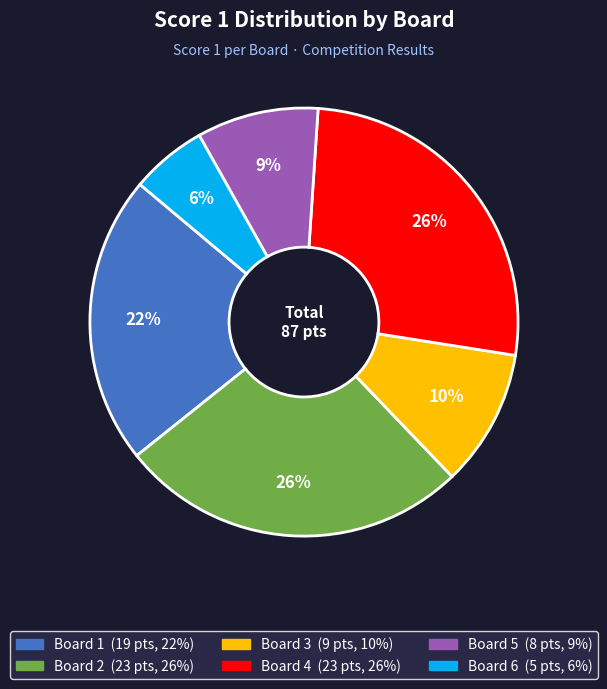

Which category has the smallest portion of the pie?

Board 6